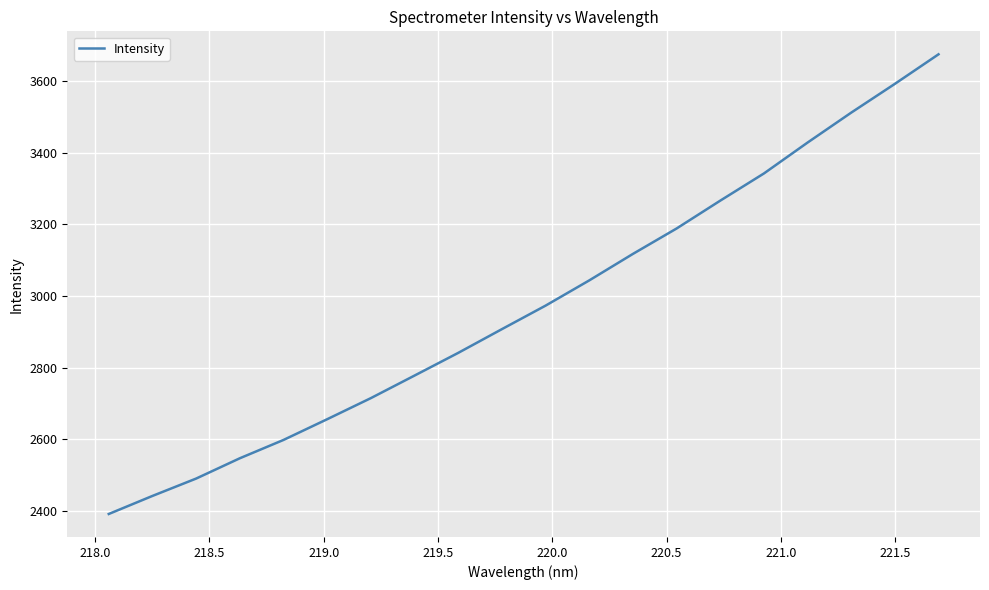

How many lines are shown in the chart?

1